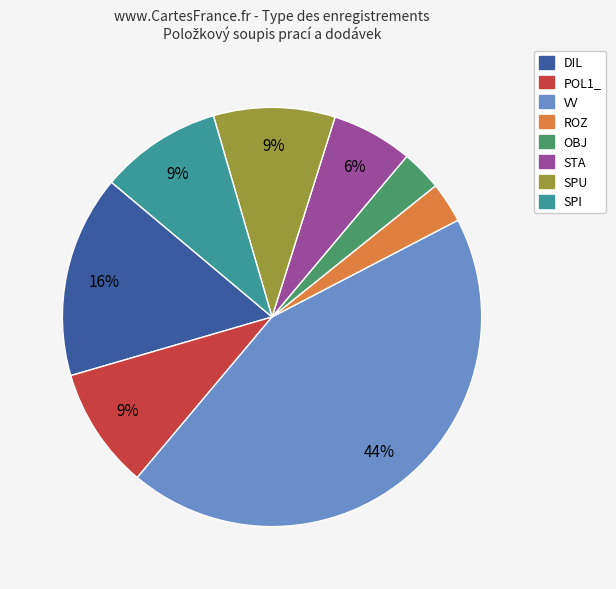

Is the sum of STA and SPU greater than half?

No